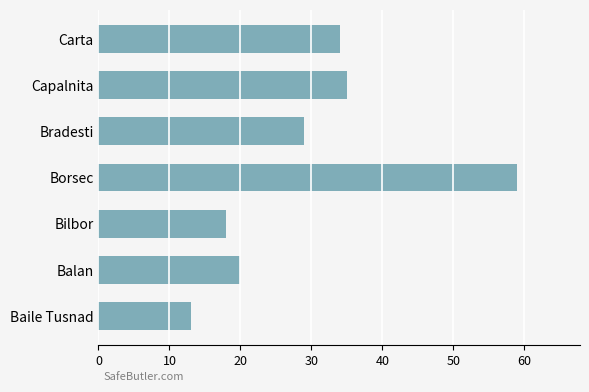

Is it true that the value at Bilbor is 18?

True